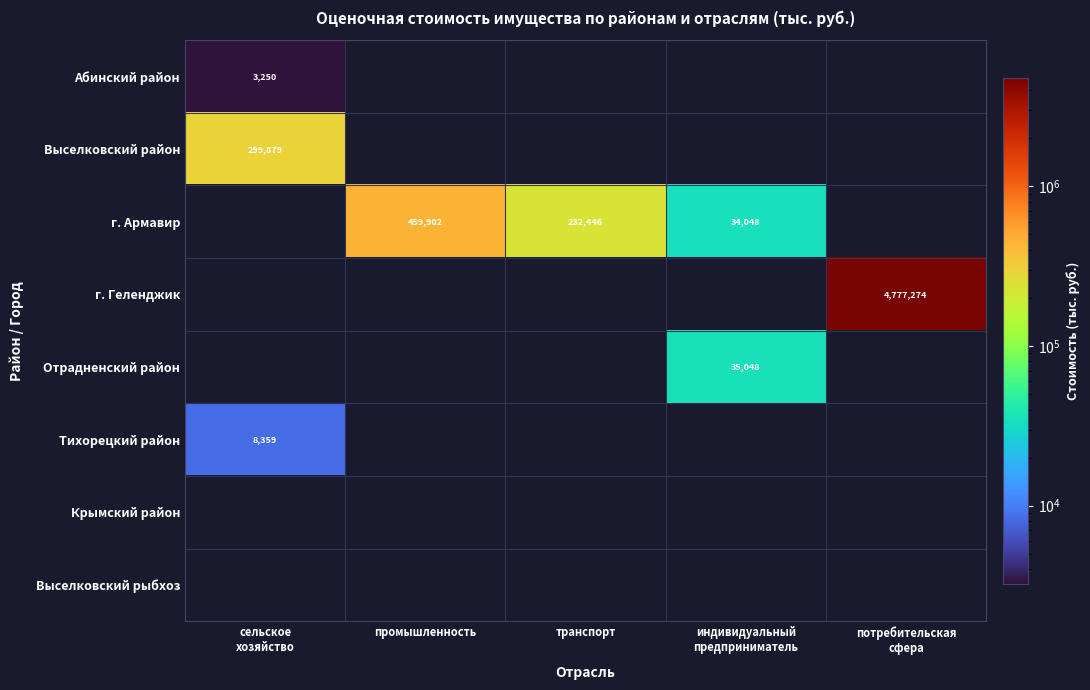

Rank the categories by Тихорецкий район value from highest to lowest.

сельское хозяйство, промышленность, транспорт, индивидуальный предприниматель, потребительская сфера